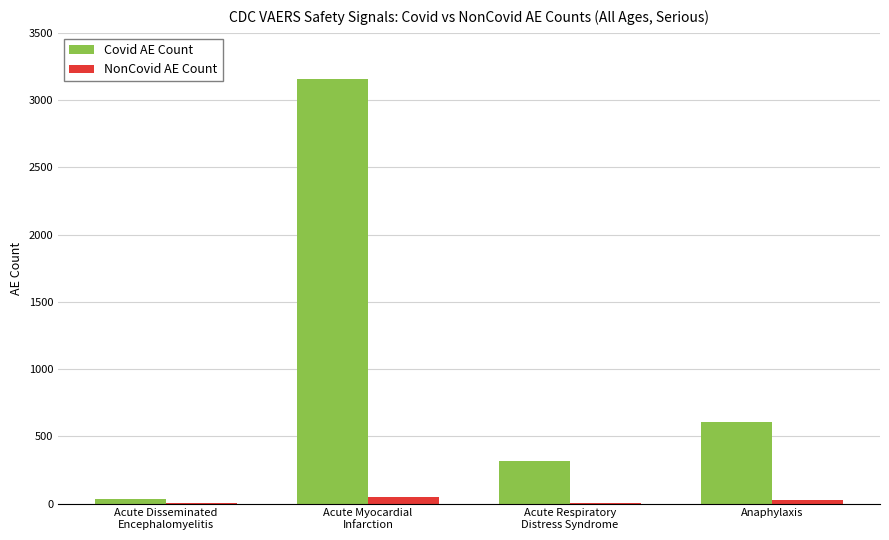

What is the maximum value shown in the chart?

3158